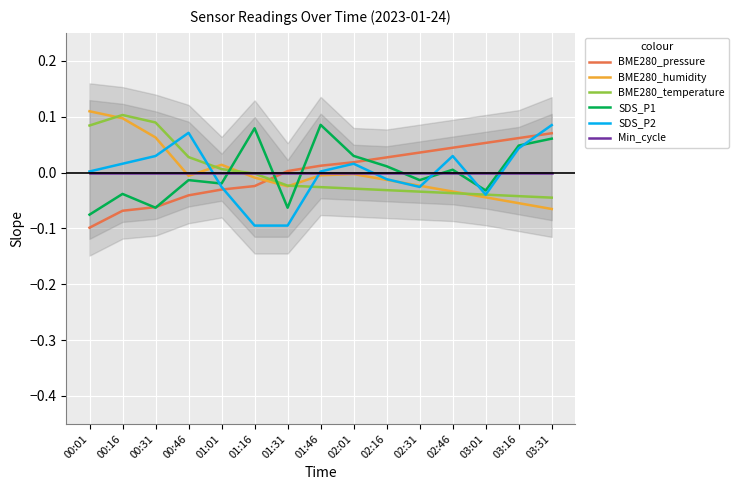

What is the label of the 13th point from the left?

03:01